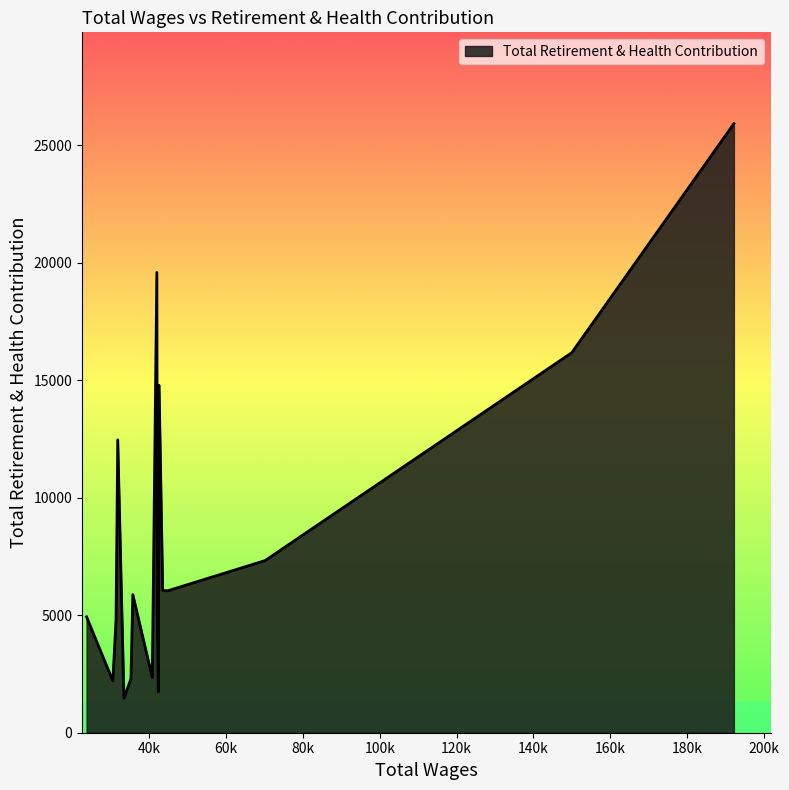

What is the maximum value shown in the chart?

25919